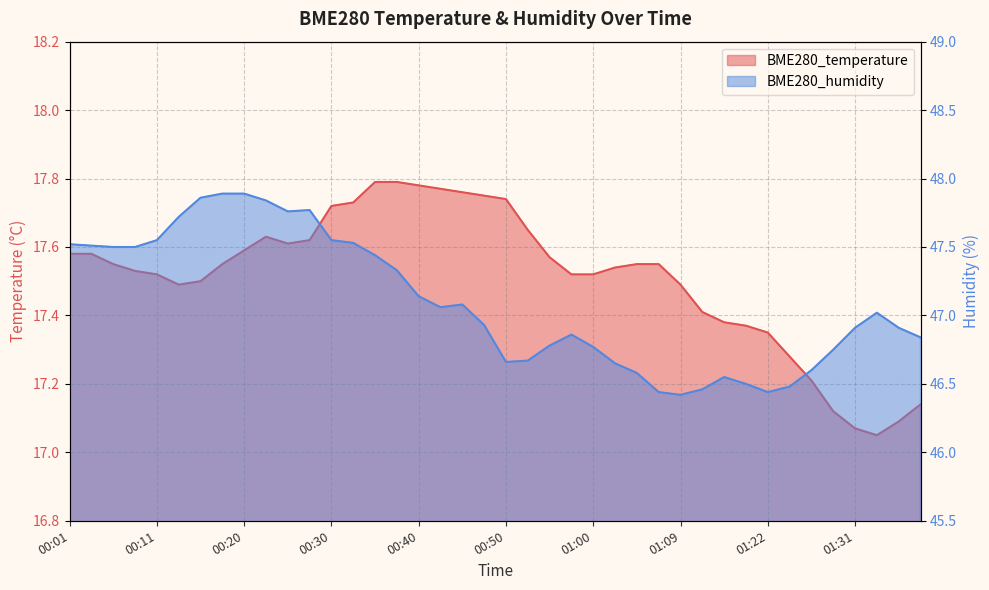

At how many categories does at least one series exceed 22?

40